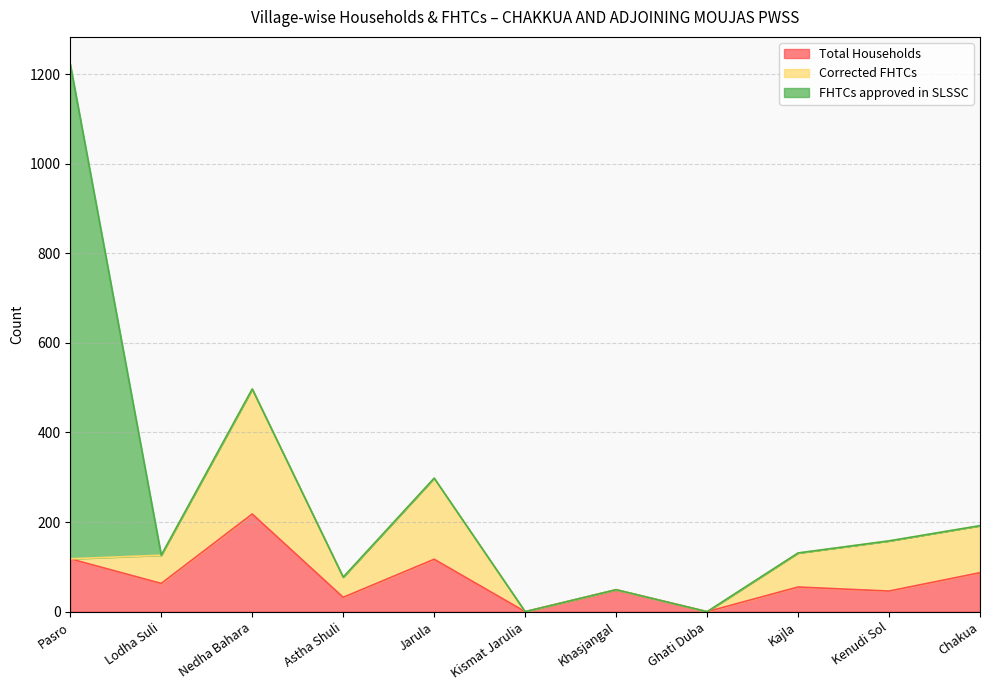

Is it true that Corrected FHTCs equals 11 at Astha Shuli?

False